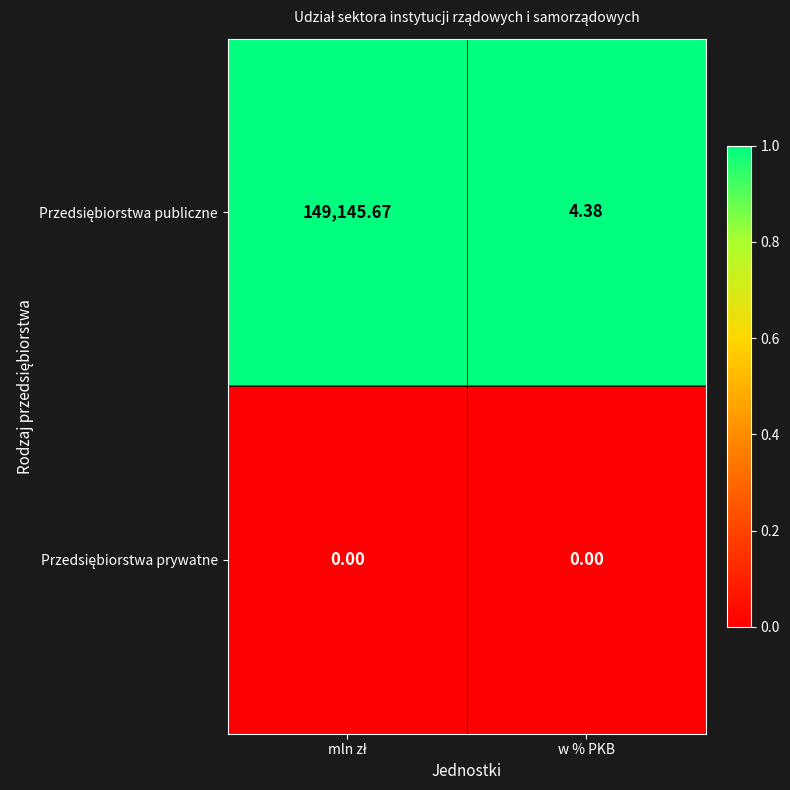

How many distinct data groups are displayed?

2